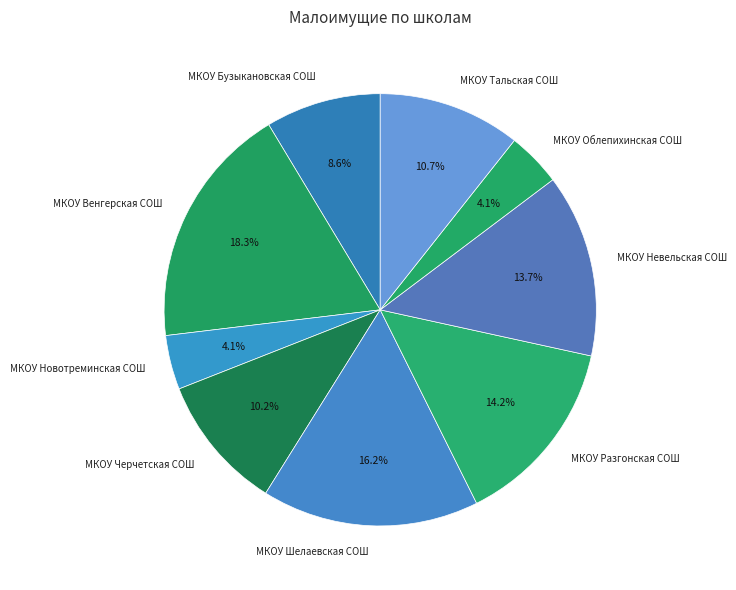

How many slices are in this pie chart?

9